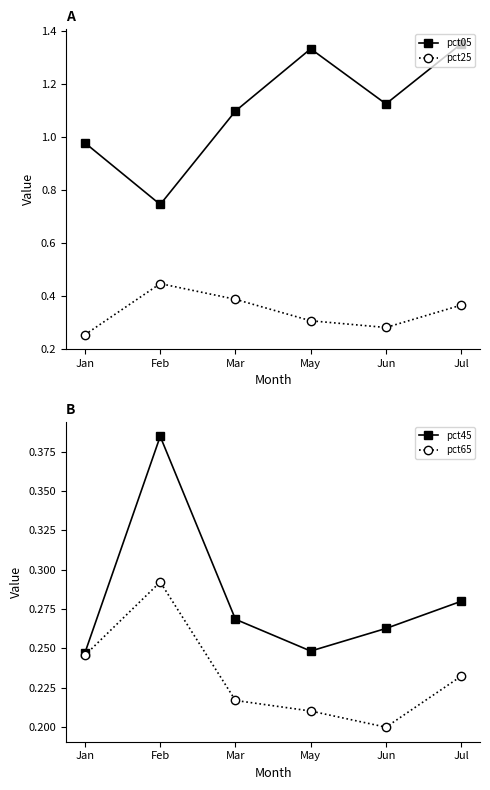

True or false: pct45 and pct05 intersect in this chart.

False